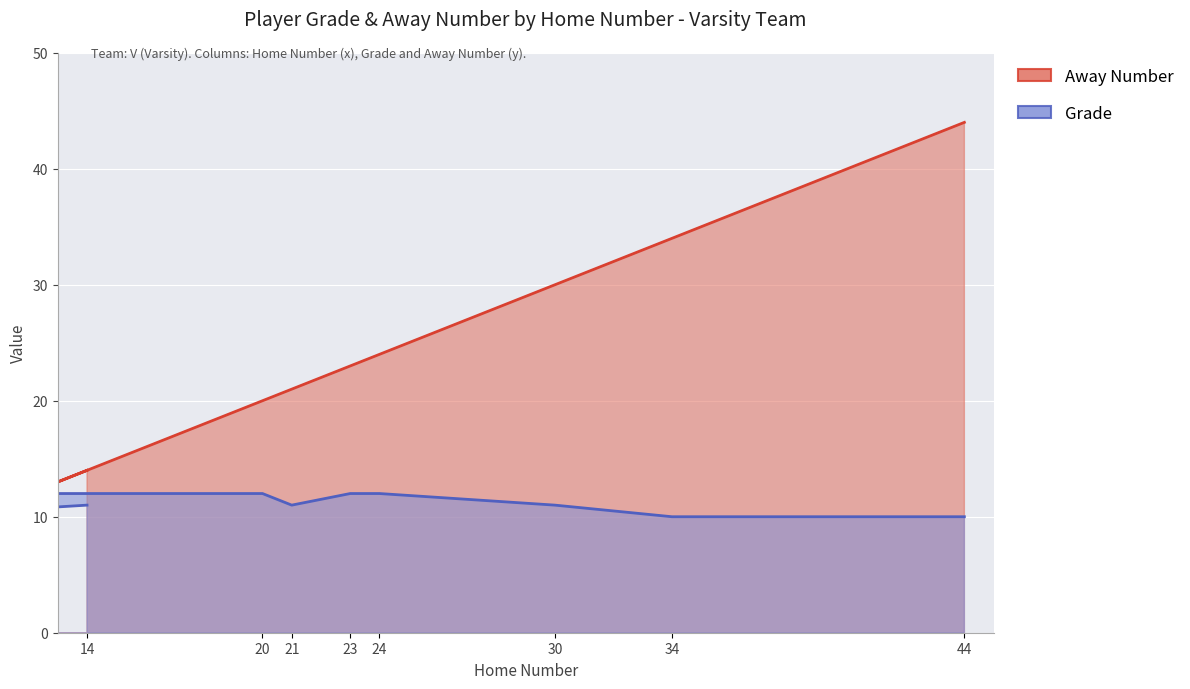

The Grade series shows 7 at 30. True or false?

False